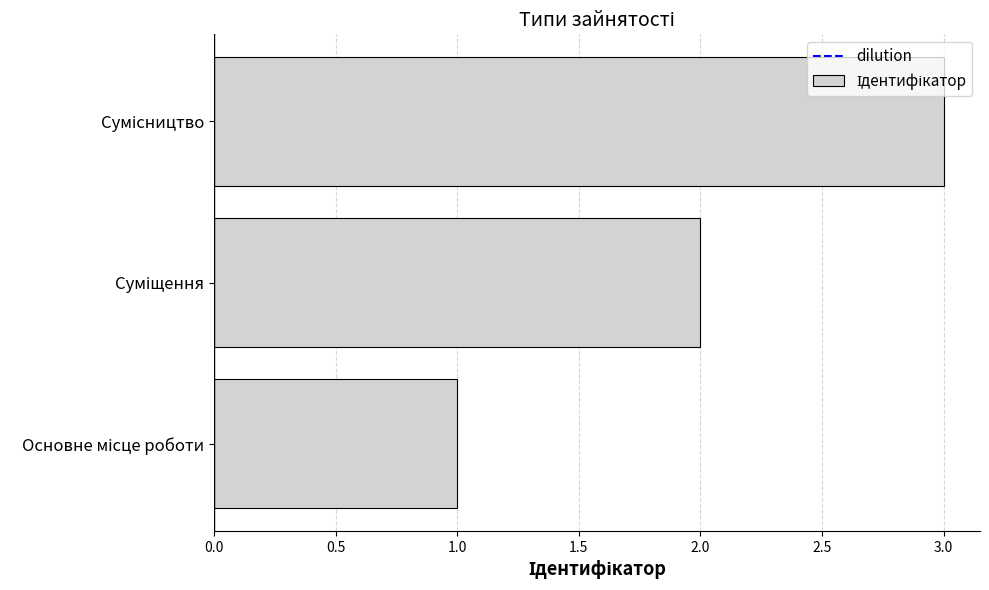

What is the greatest value displayed?

3